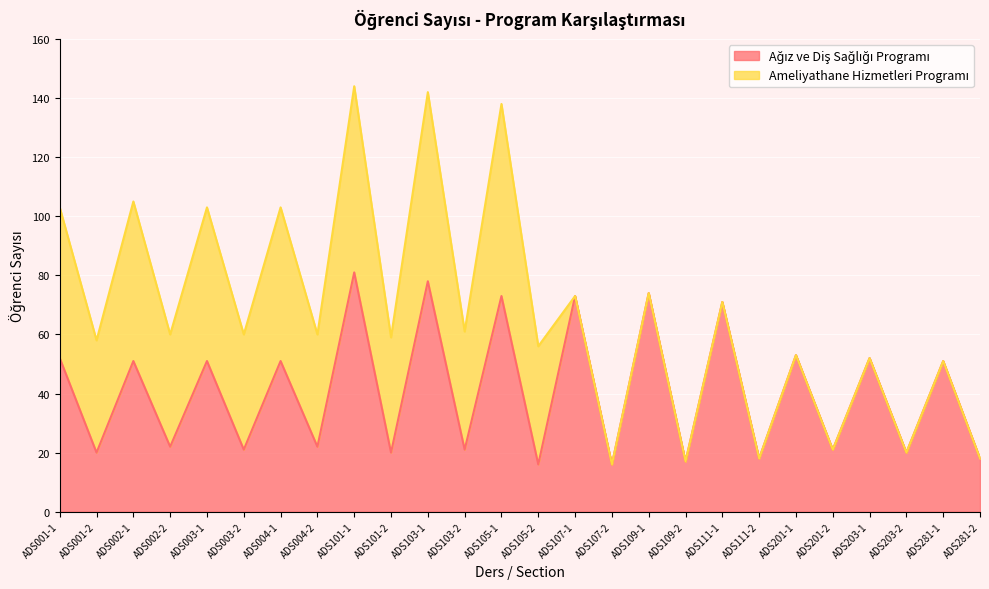

True or false: there are more than 0 points higher than both neighbors.

True